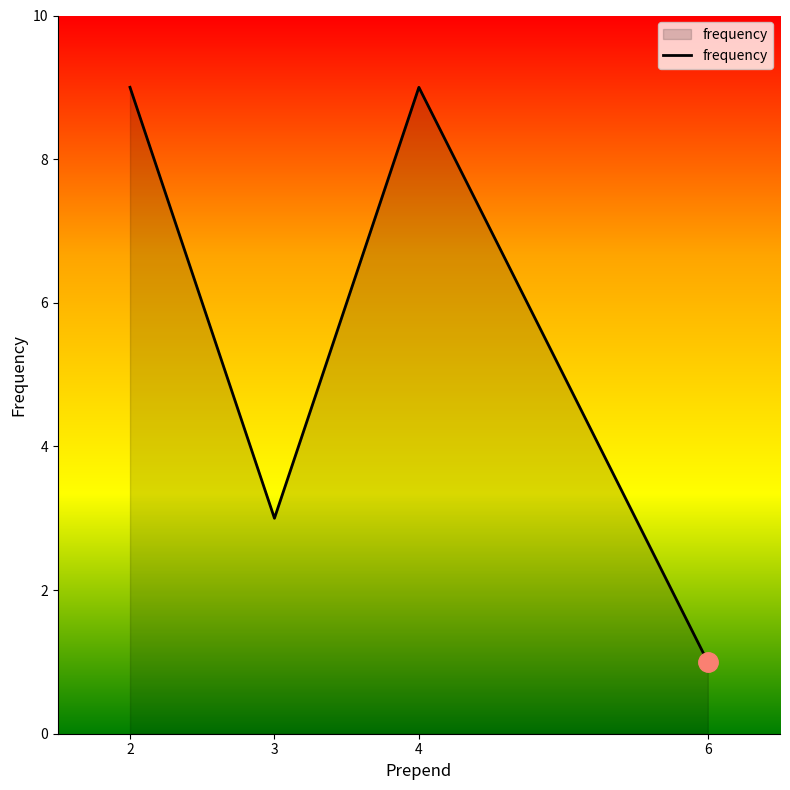

What is the difference between the maximum and second lowest values?

6